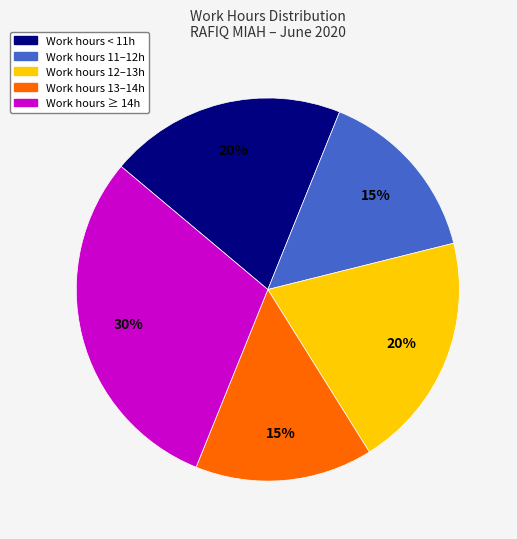

To the nearest percent, what is the difference between the largest and smallest slice percentages?

15%